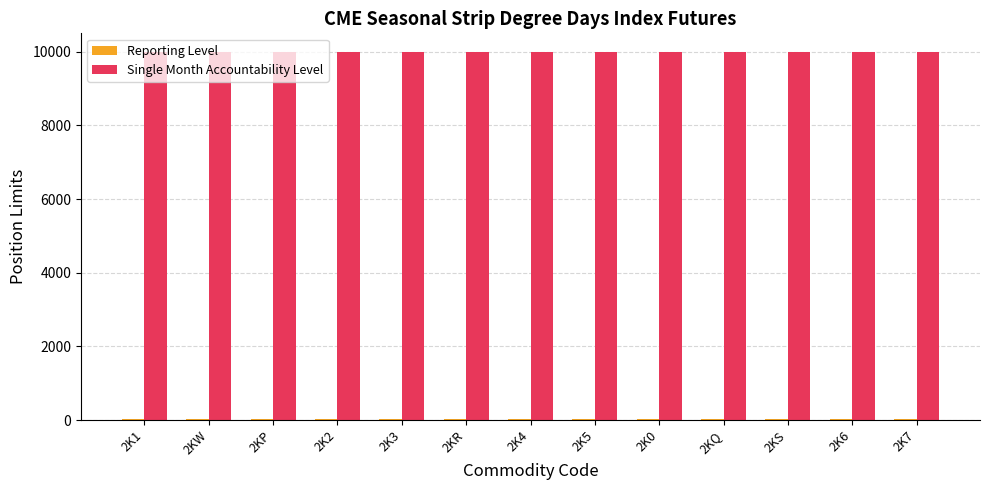

The value of Single Month Accountability Level at 2K0 is 10000. True or false?

True